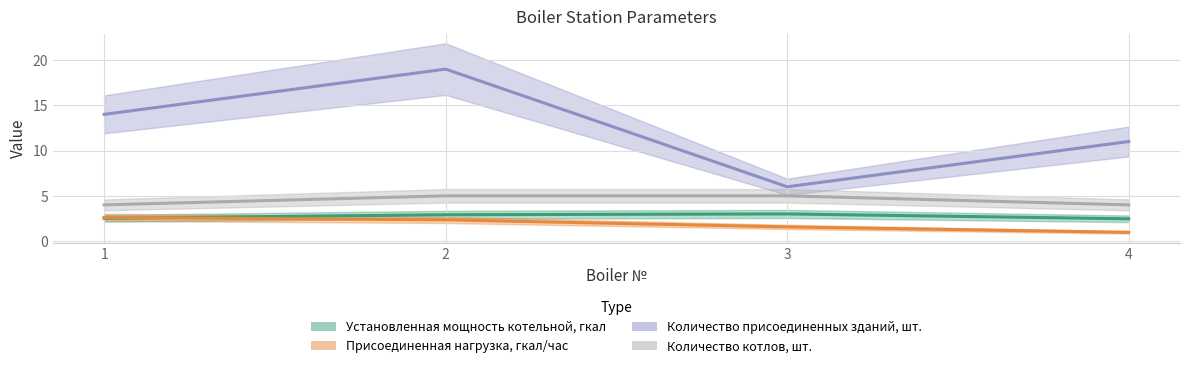

True or false: Присоединенная нагрузка, гкал/час has more than 0 interior local peaks.

False